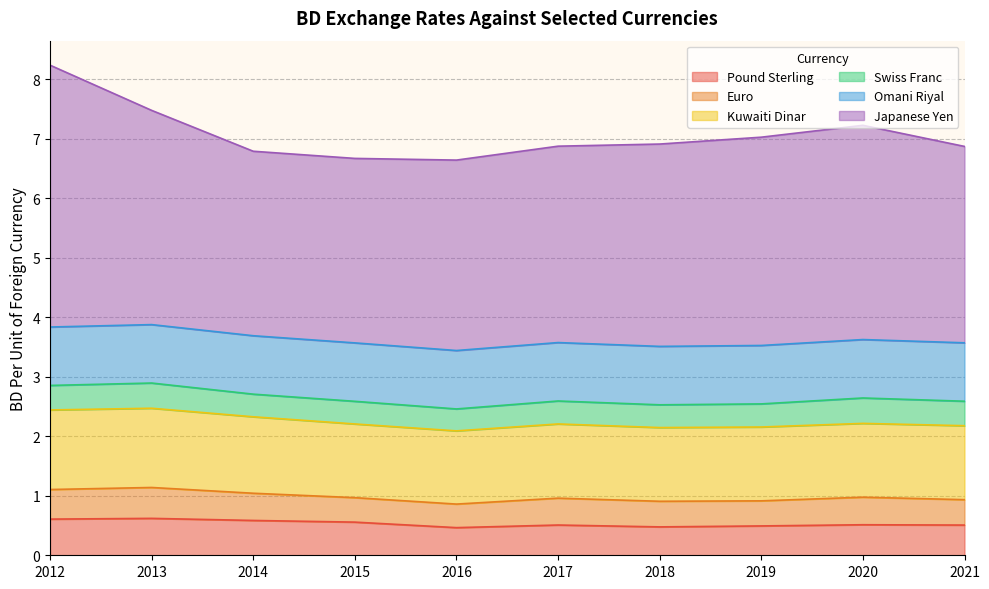

At which label does Japanese Yen reach its minimum?

2014